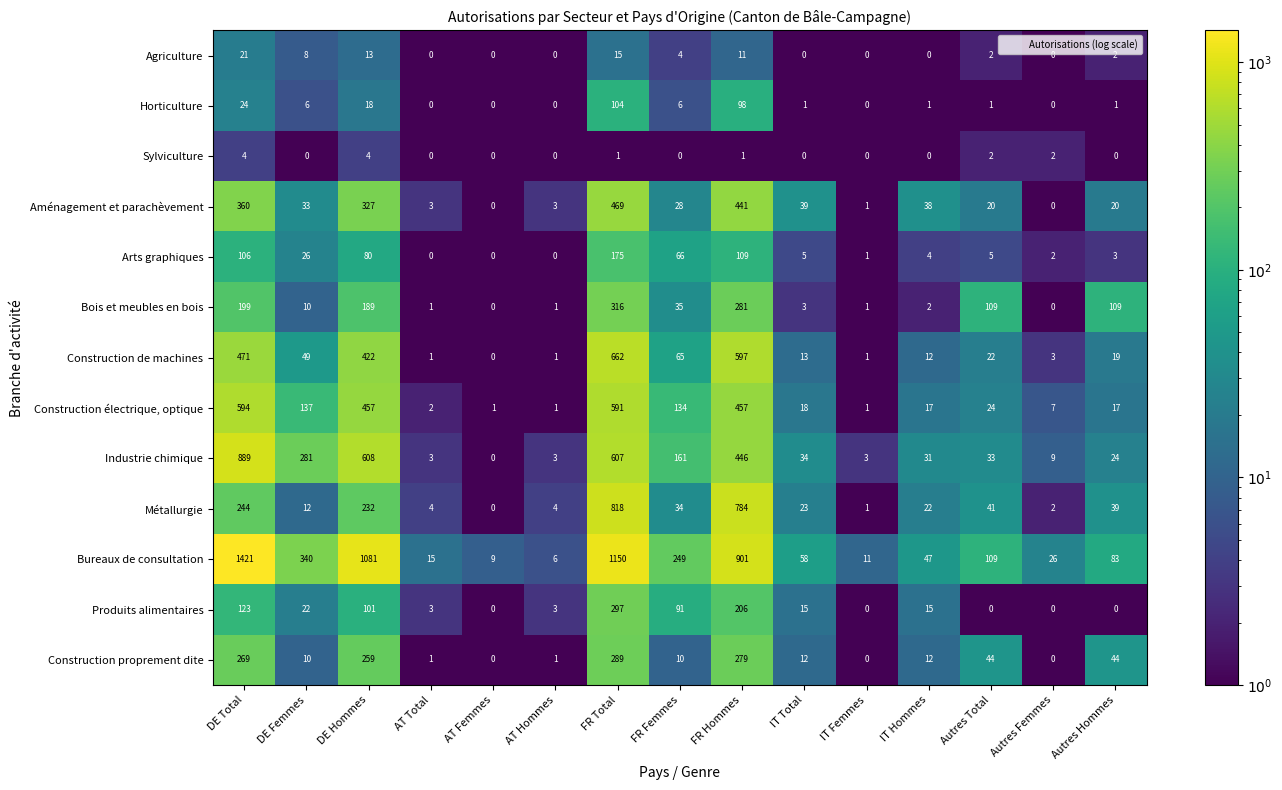

Between AT Hommes and IT Hommes, which series saw the biggest shift?

Bureaux de consultation